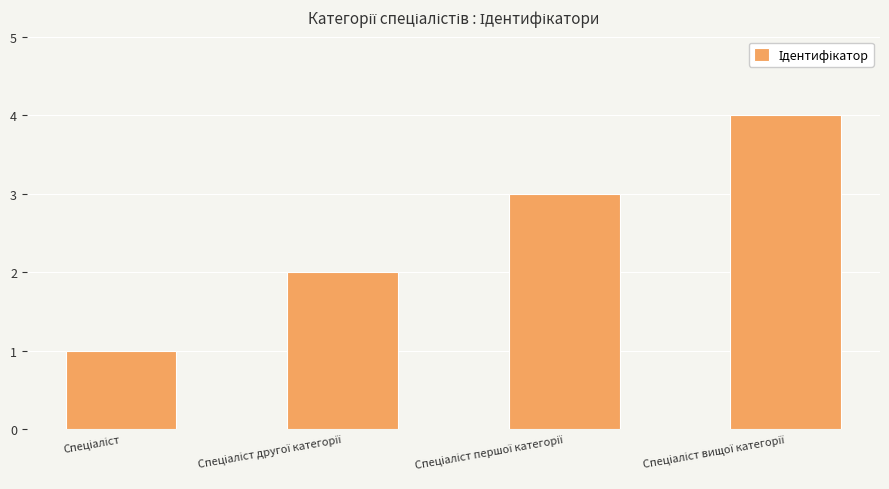

What is the sum of all values?

10